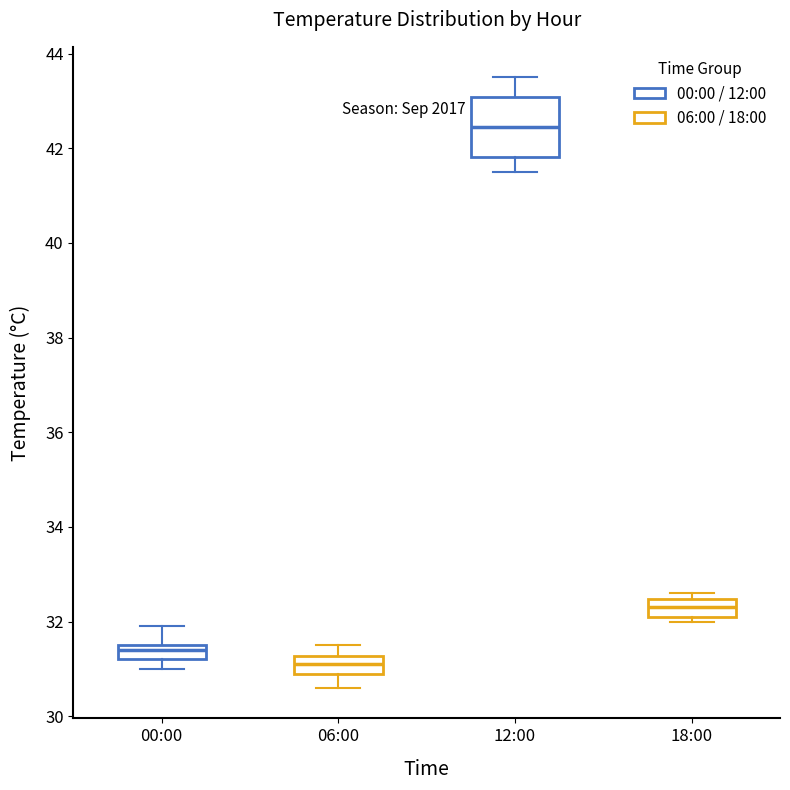

Where is the lower edge of the box for 06:00 on the y-axis? The values are not printed on the chart, so give them approximately, as read against the axis.

31.0